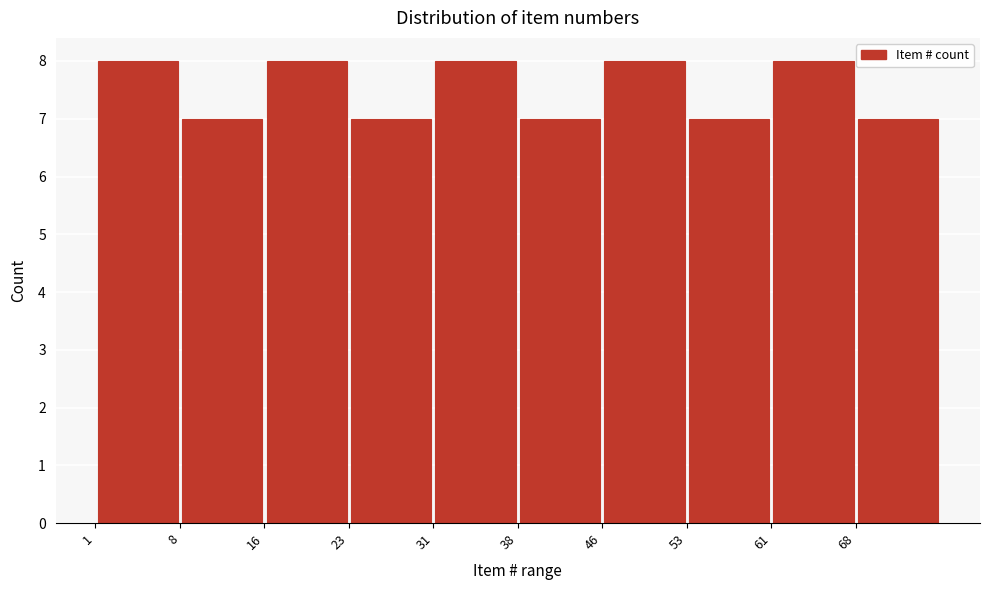

Reading left to right, list every bar in this chart as the range it spans on the x-axis followed by its height. Neither the bar edges nor the heights are printed on the chart, so give them approximately, as read against the axes.

1.0 to 8.5: 8
8.5 to 16.0: 7
16.0 to 23.5: 8
23.5 to 31.0: 7
31.0 to 38.5: 8
38.5 to 46.0: 7
46.0 to 53.5: 8
53.5 to 61.0: 7
61.0 to 68.5: 8
68.5 to 76.0: 7